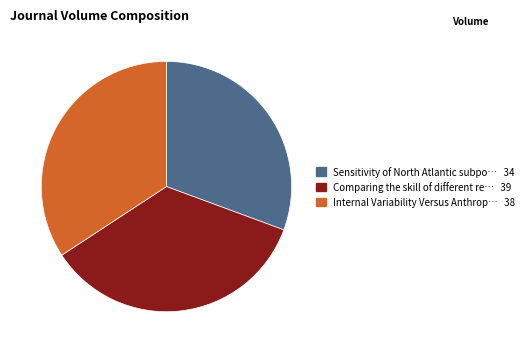

Is there a majority slice in this chart?

No